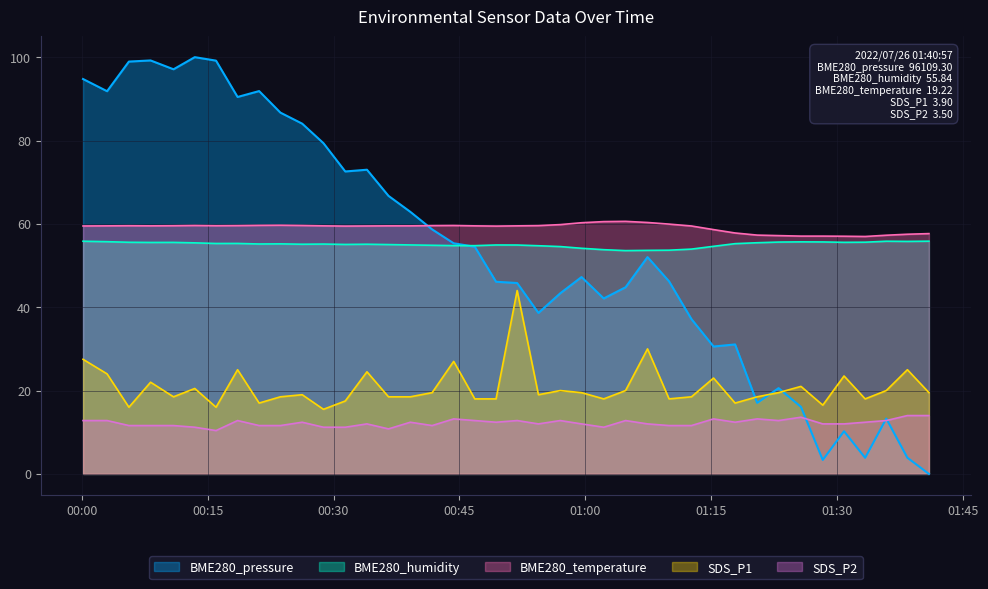

How many data points in BME280_pressure are above 52?

20